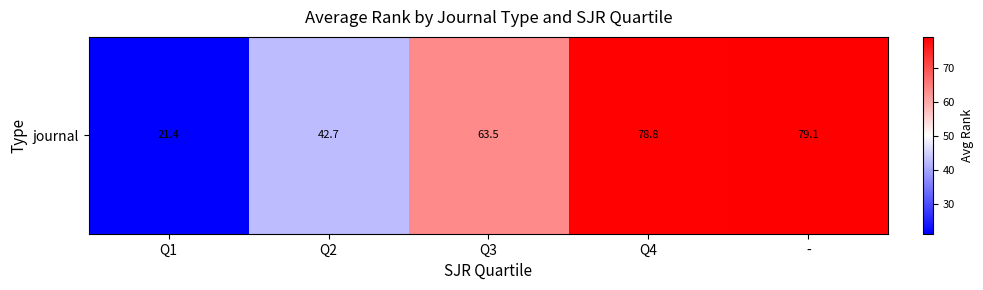

List the labels in order of value, smallest first.

Q1, Q2, Q3, Q4, -